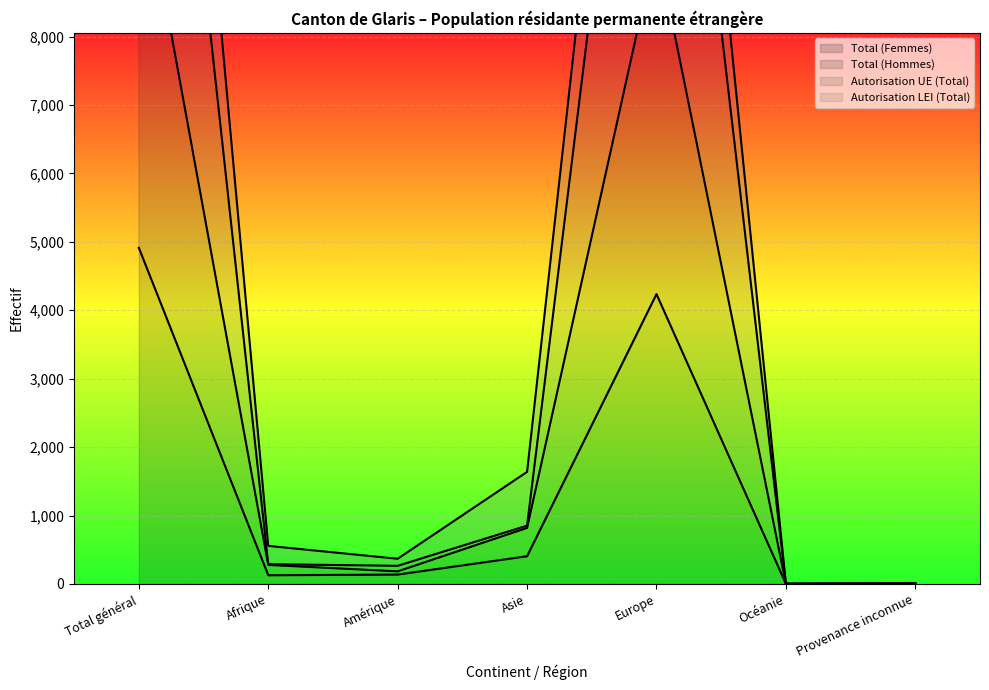

What position from the left is Asie?

4